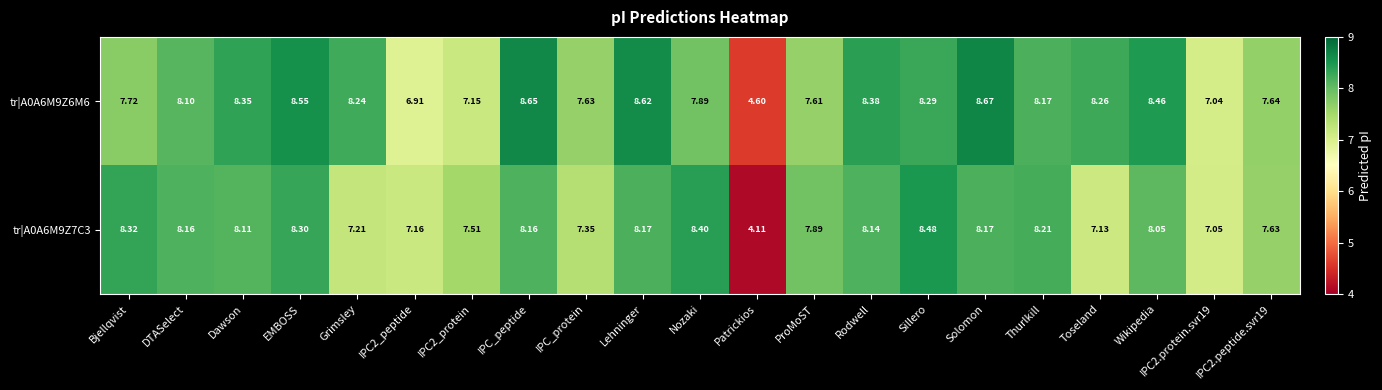

Which category has the lowest value across all series?

Patrickios